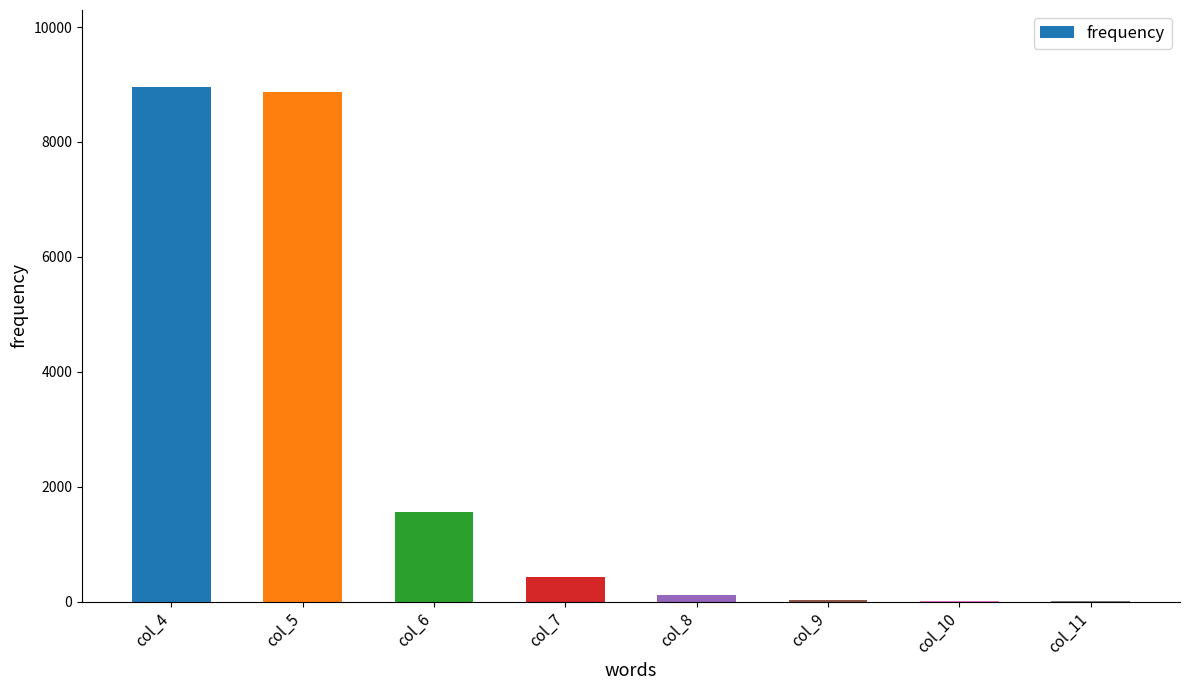

What is the greatest value displayed?

8954